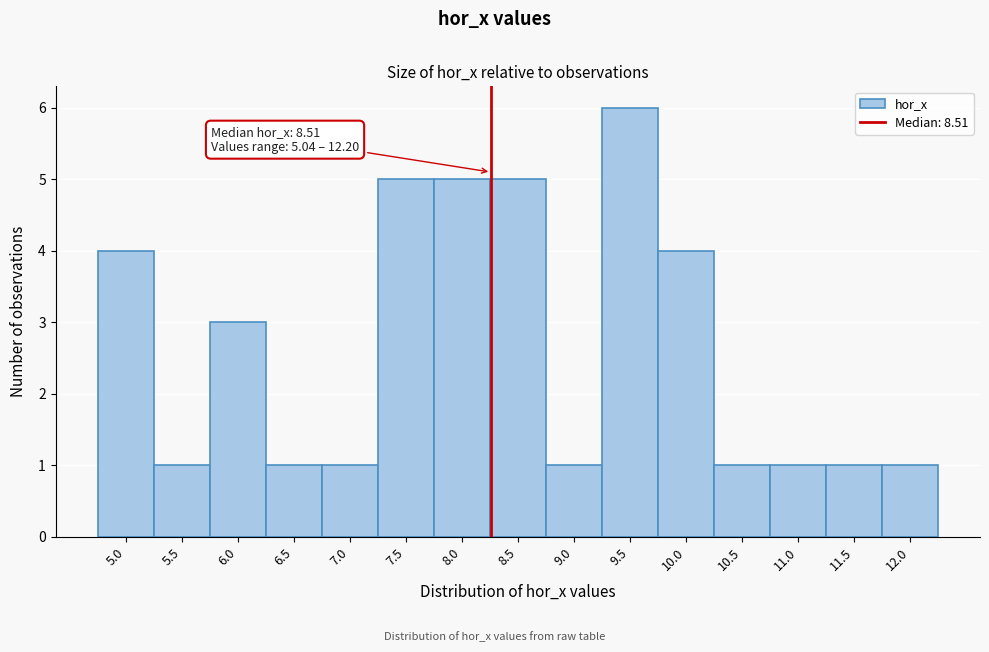

Reading left to right, list all the values displayed in this chart.

5.0=4	5.5=1	6.0=3	6.5=1	7.0=1	7.5=5	8.0=5	8.5=5	9.0=1	9.5=6	10.0=4	10.5=1	11.0=1	11.5=1	12.0=1